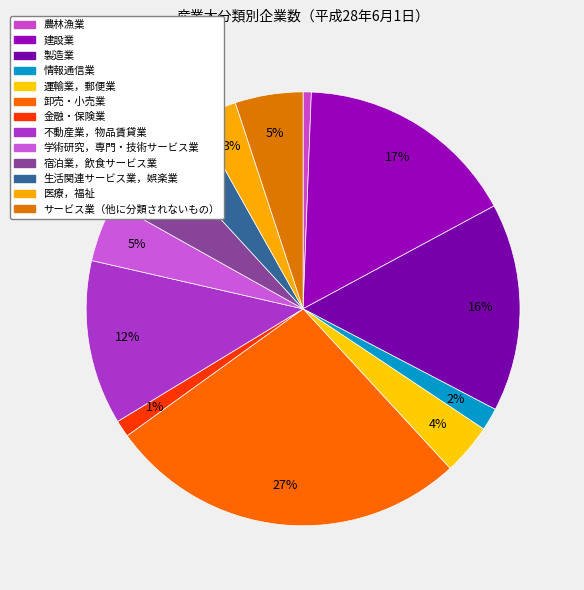

Count the number of slices in the pie.

13